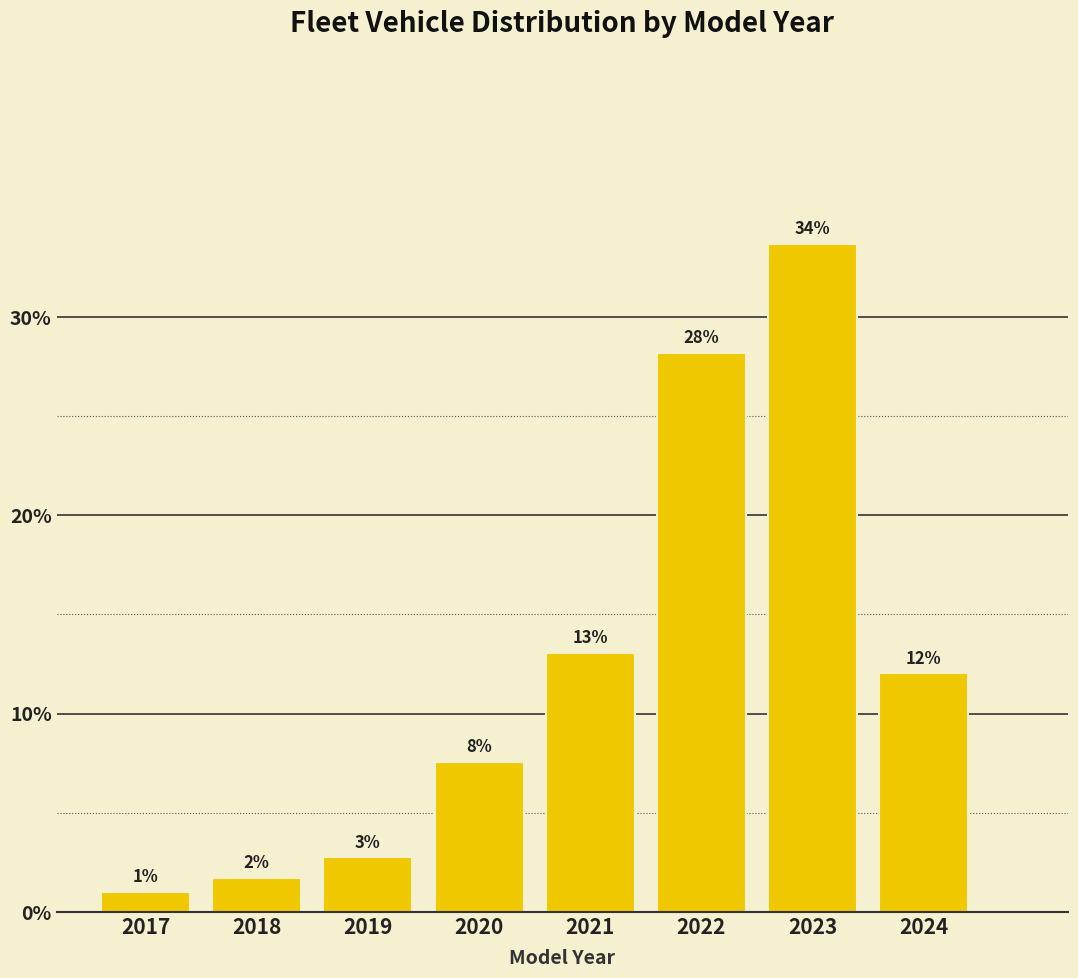

How many bars are there in total?

8